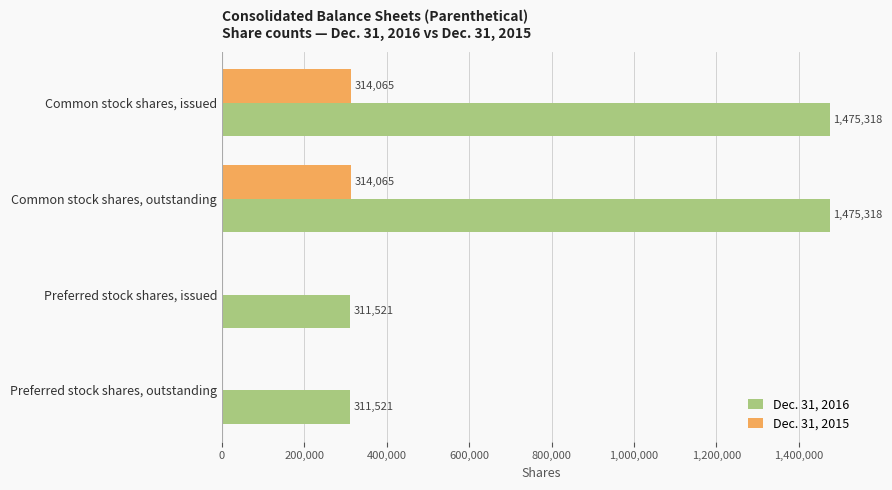

The Dec. 31, 2015 series shows 440331 at Common stock shares, issued. True or false?

False